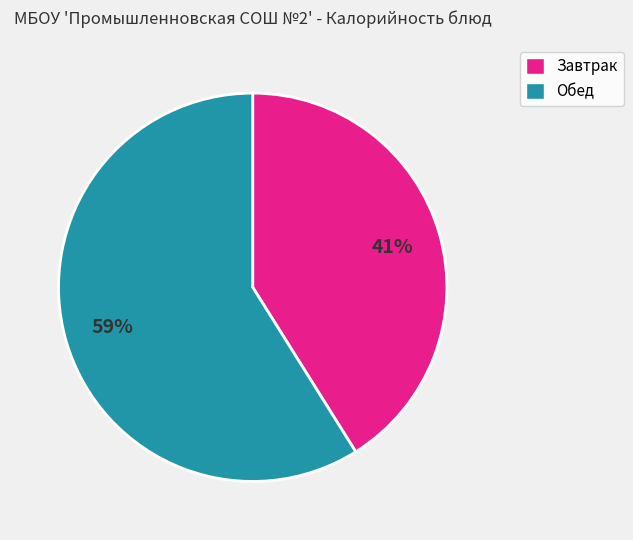

How many slices are in this pie chart?

2